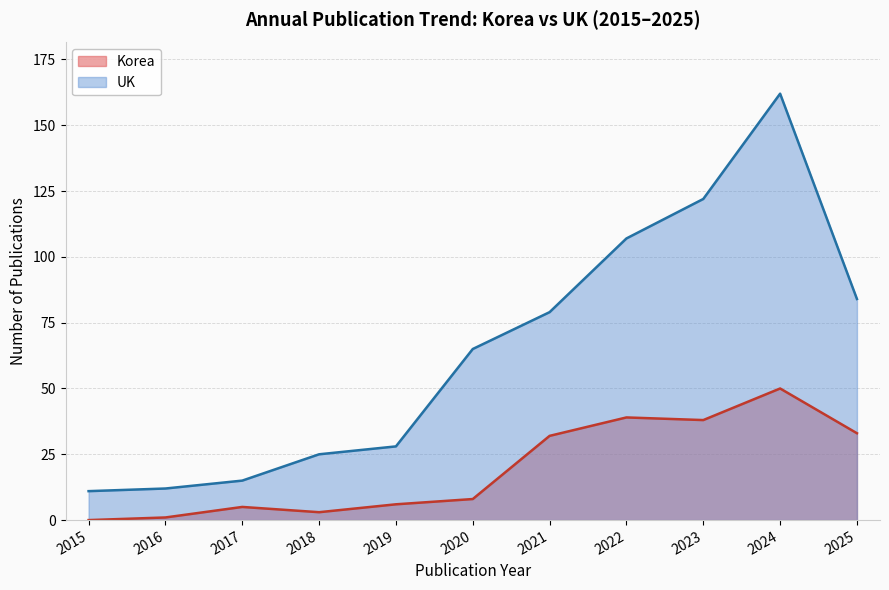

The Korea series shows 38 at 2023. True or false?

True